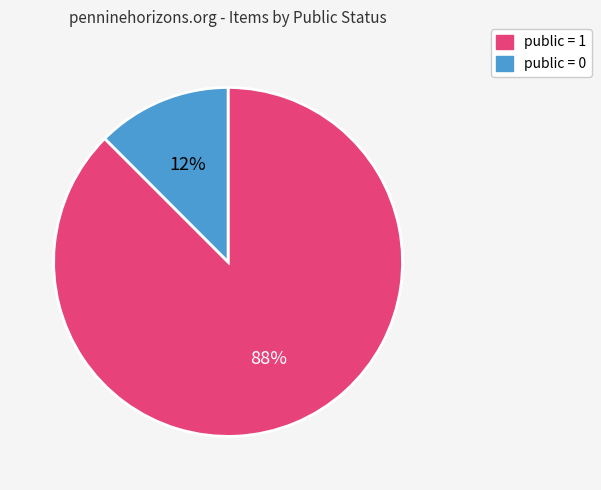

To the nearest percent, what is the average slice percentage?

50%